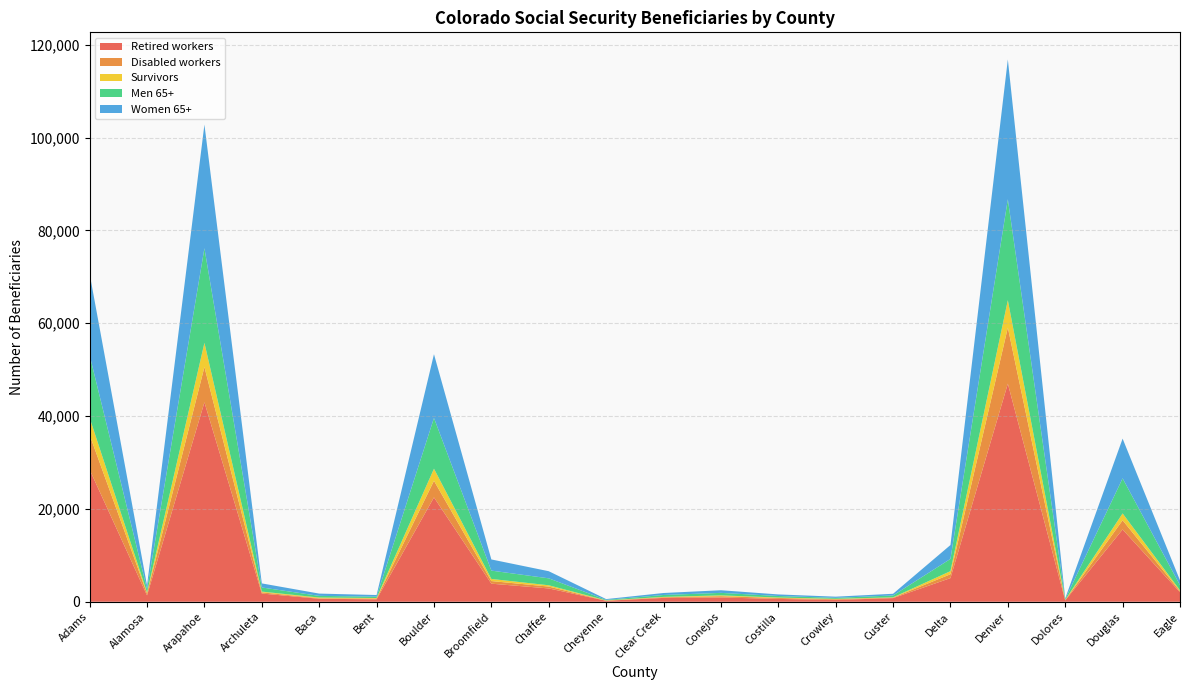

Reading left to right, list all the values displayed in this chart.

Retired workers: Adams=28460	Alamosa=1370	Arapahoe=42970	Archuleta=1770	Baca=645	Bent=525	Boulder=22480	Broomfield=3895	Chaffee=2870	Cheyenne=215	Clear Creek=830	Conejos=920	Costilla=610	Crowley=395	Custer=785	Delta=5095	Denver=46985	Dolores=280	Douglas=15570	Eagle=2055
Disabled workers: Adams=7480	Alamosa=415	Arapahoe=7610	Archuleta=260	Baca=105	Bent=170	Boulder=3580	Broomfield=565	Chaffee=400	Cheyenne=25	Clear Creek=140	Conejos=275	Costilla=205	Crowley=150	Custer=105	Delta=835	Denver=12085	Dolores=80	Douglas=1980	Eagle=215
Survivors: Adams=3680	Alamosa=225	Arapahoe=5190	Archuleta=155	Baca=160	Bent=110	Boulder=2600	Broomfield=455	Chaffee=280	Cheyenne=55	Clear Creek=75	Conejos=180	Costilla=95	Crowley=85	Custer=60	Delta=665	Denver=5885	Dolores=45	Douglas=1475	Eagle=195
Men 65+: Adams=13475	Alamosa=700	Arapahoe=20385	Archuleta=890	Baca=360	Bent=290	Boulder=10935	Broomfield=1795	Chaffee=1495	Cheyenne=110	Clear Creek=415	Conejos=540	Costilla=330	Crowley=210	Custer=405	Delta=2635	Denver=21745	Dolores=165	Douglas=7560	Eagle=1110
Women 65+: Adams=17540	Alamosa=800	Arapahoe=26640	Archuleta=880	Baca=490	Bent=355	Boulder=13740	Broomfield=2405	Chaffee=1535	Cheyenne=170	Clear Creek=425	Conejos=565	Costilla=340	Crowley=255	Custer=365	Delta=2990	Denver=30125	Dolores=160	Douglas=8555	Eagle=1040